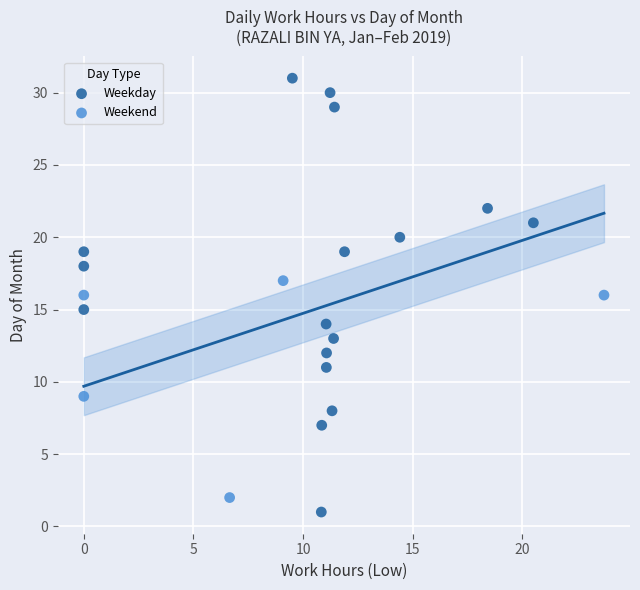

Which series reaches the maximum Y coordinate?

Weekday